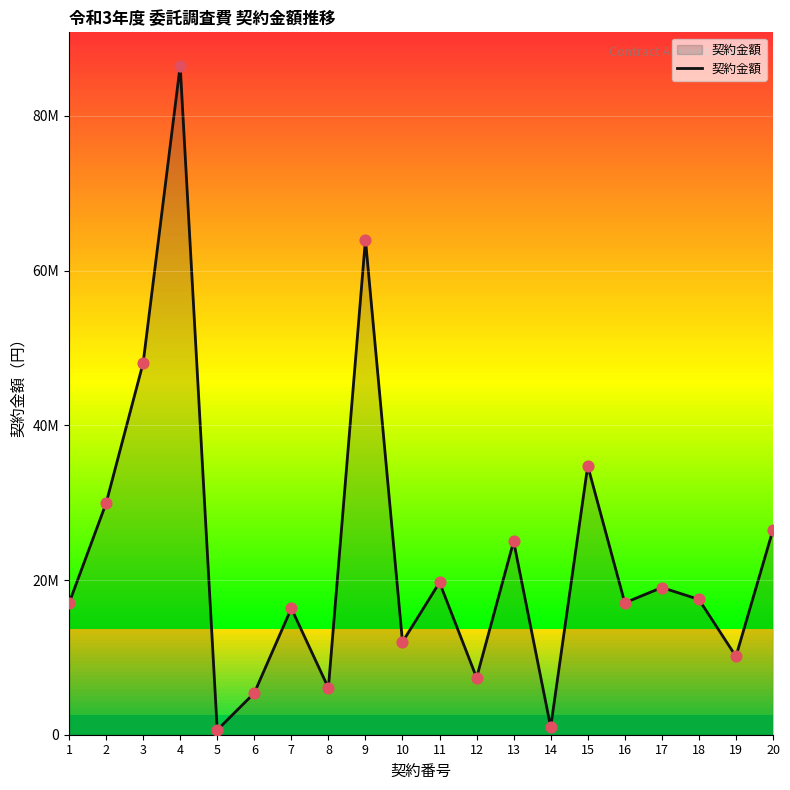

Between 2 and 14, which is larger?

2